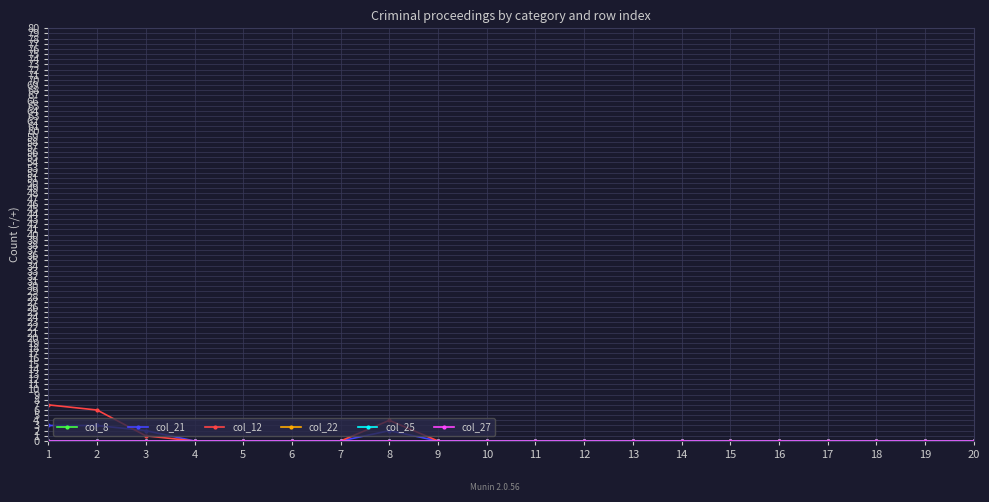

How many interior local peaks does the col_12 series have?

1